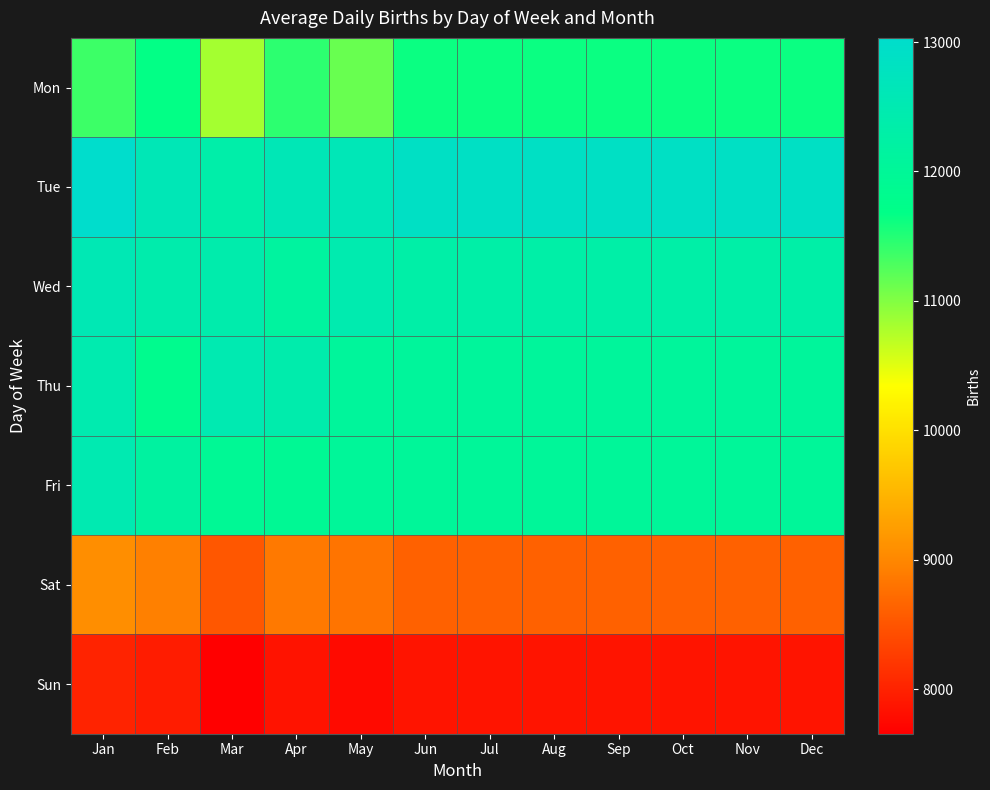

Rank the series at Apr from lowest to highest value.

Sun, Sat, Mon, Fri, Wed, Thu, Tue